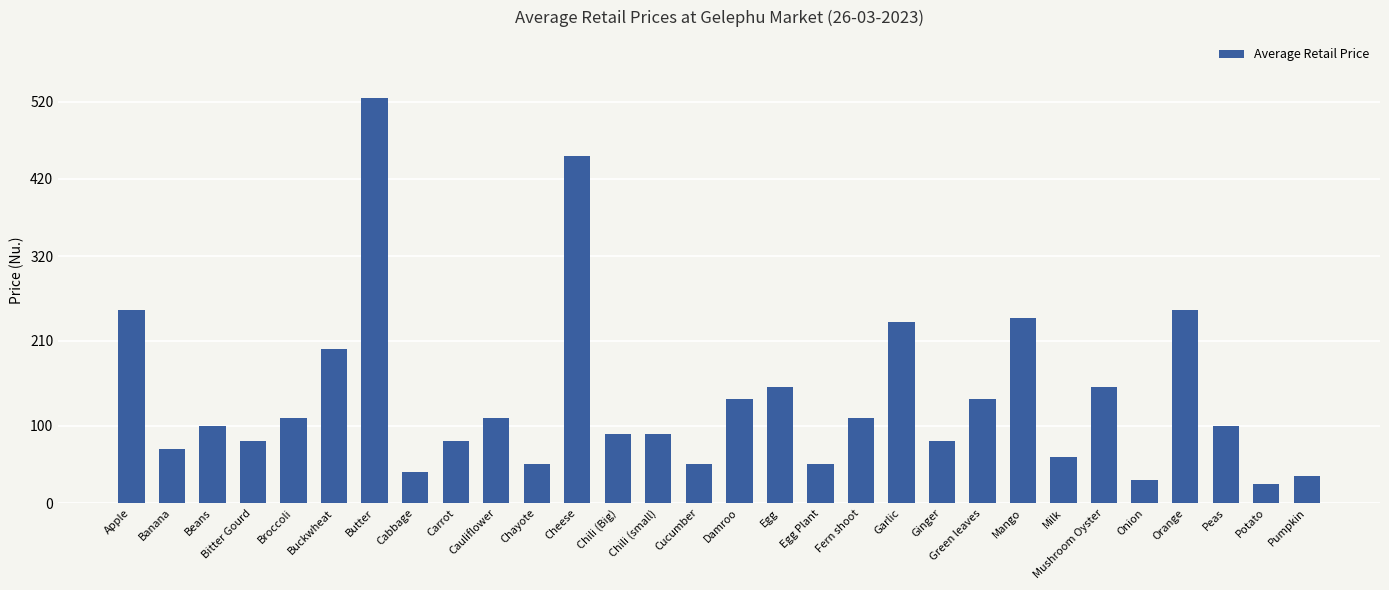

Between Cheese and Peas, which is larger?

Cheese